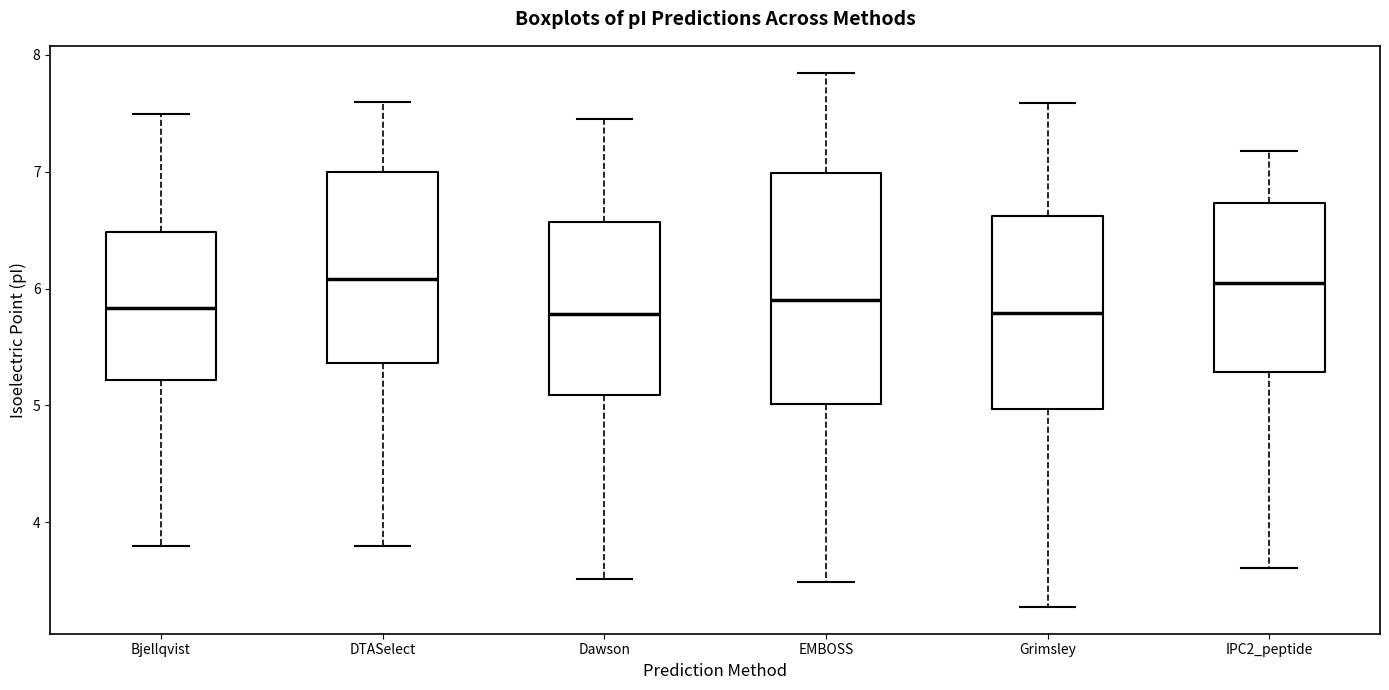

Reading left to right, transcribe this box plot: for each box, give where its median line is, the range the box spans, and where its two whiskers end, as read against the y-axis. The values are not printed on the chart, so give them approximately, as read against the axis.

Bjellqvist: median 5.8, box 5.2 to 6.5, whiskers 3.8 to 7.5
DTASelect: median 6.1, box 5.4 to 7.0, whiskers 3.8 to 7.6
Dawson: median 5.8, box 5.1 to 6.6, whiskers 3.5 to 7.5
EMBOSS: median 5.9, box 5.0 to 7.0, whiskers 3.5 to 7.8
Grimsley: median 5.8, box 5.0 to 6.6, whiskers 3.3 to 7.6
IPC2_peptide: median 6.0, box 5.3 to 6.7, whiskers 3.6 to 7.2